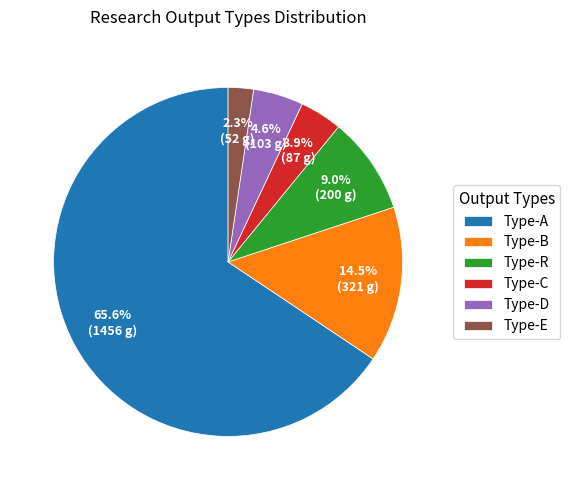

How many segments does this pie chart have?

6